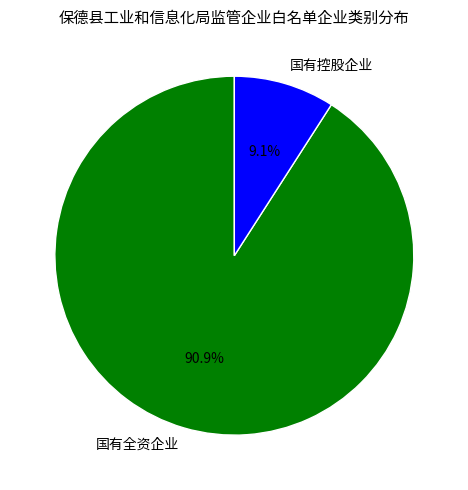

To the nearest percent, what is the difference between the 国有全资企业 and 国有控股企业 slice percentages?

82%